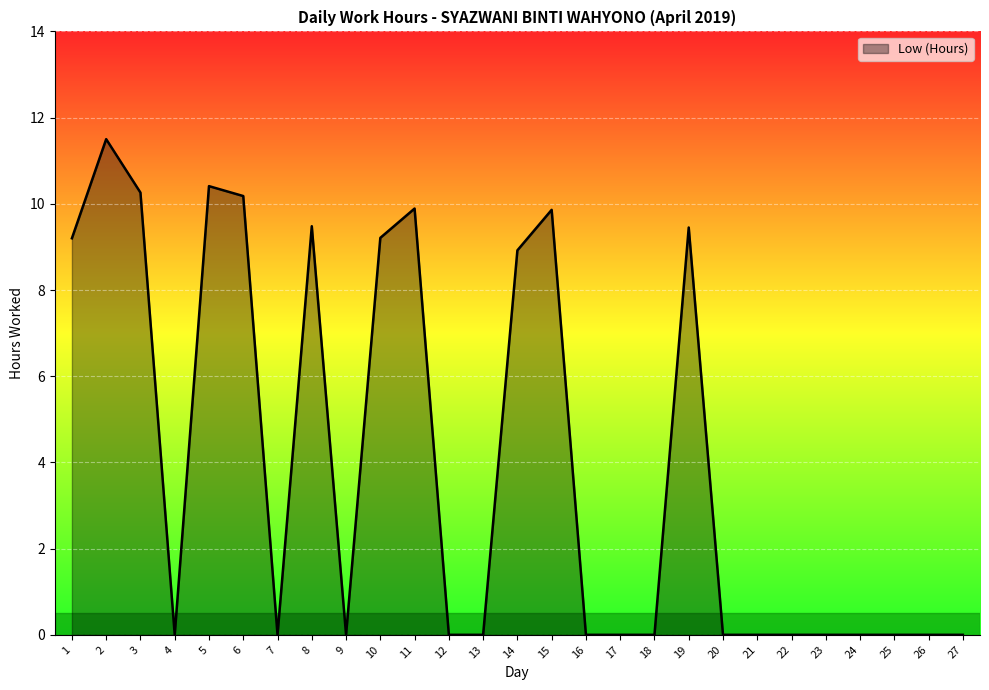

What is the difference between the maximum and minimum values?

11.5